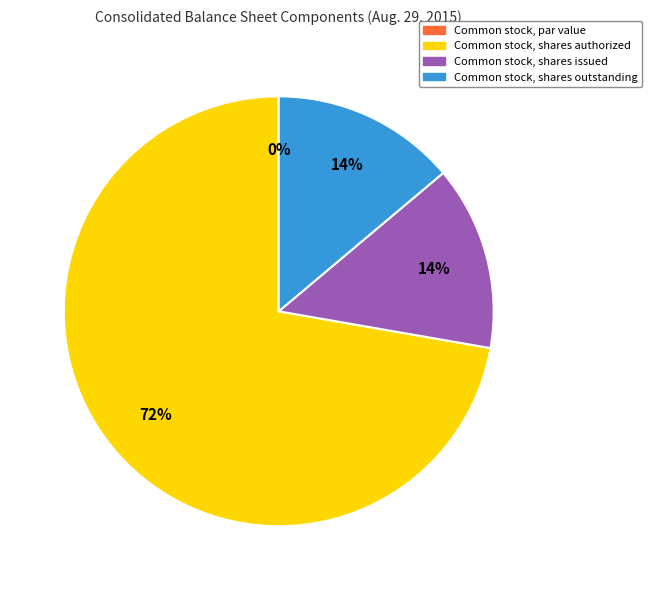

To the nearest percent, what is the combined percentage of Common stock, shares issued and Common stock, par value (in dollars per share)?

14%